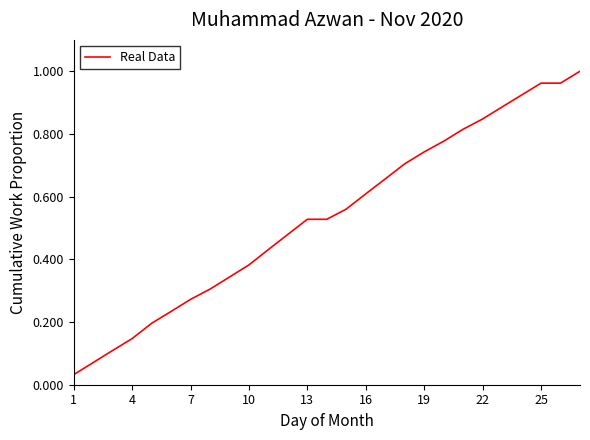

How many lines are shown in the chart?

1